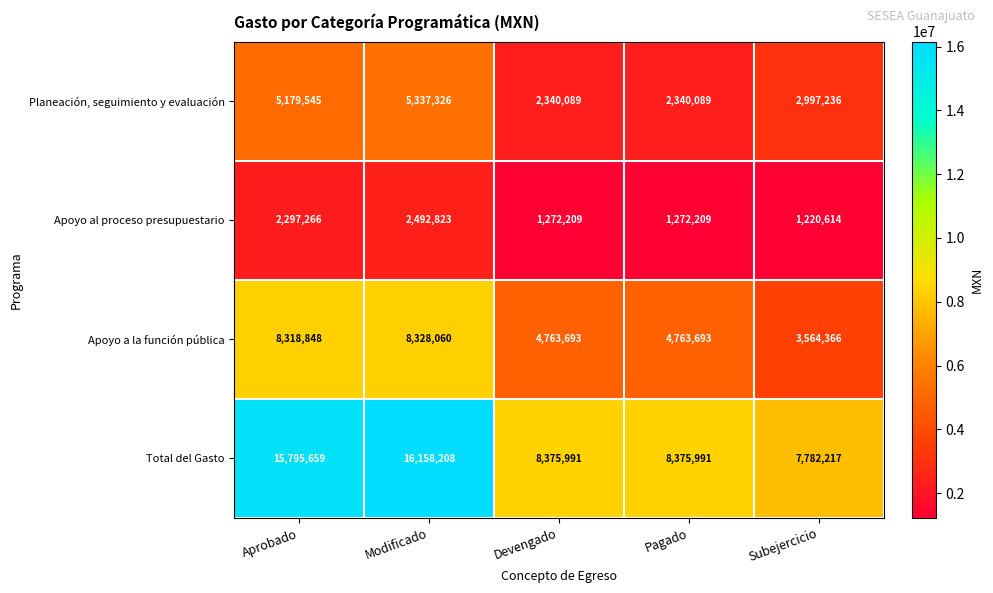

Count the number of data series in this chart.

4